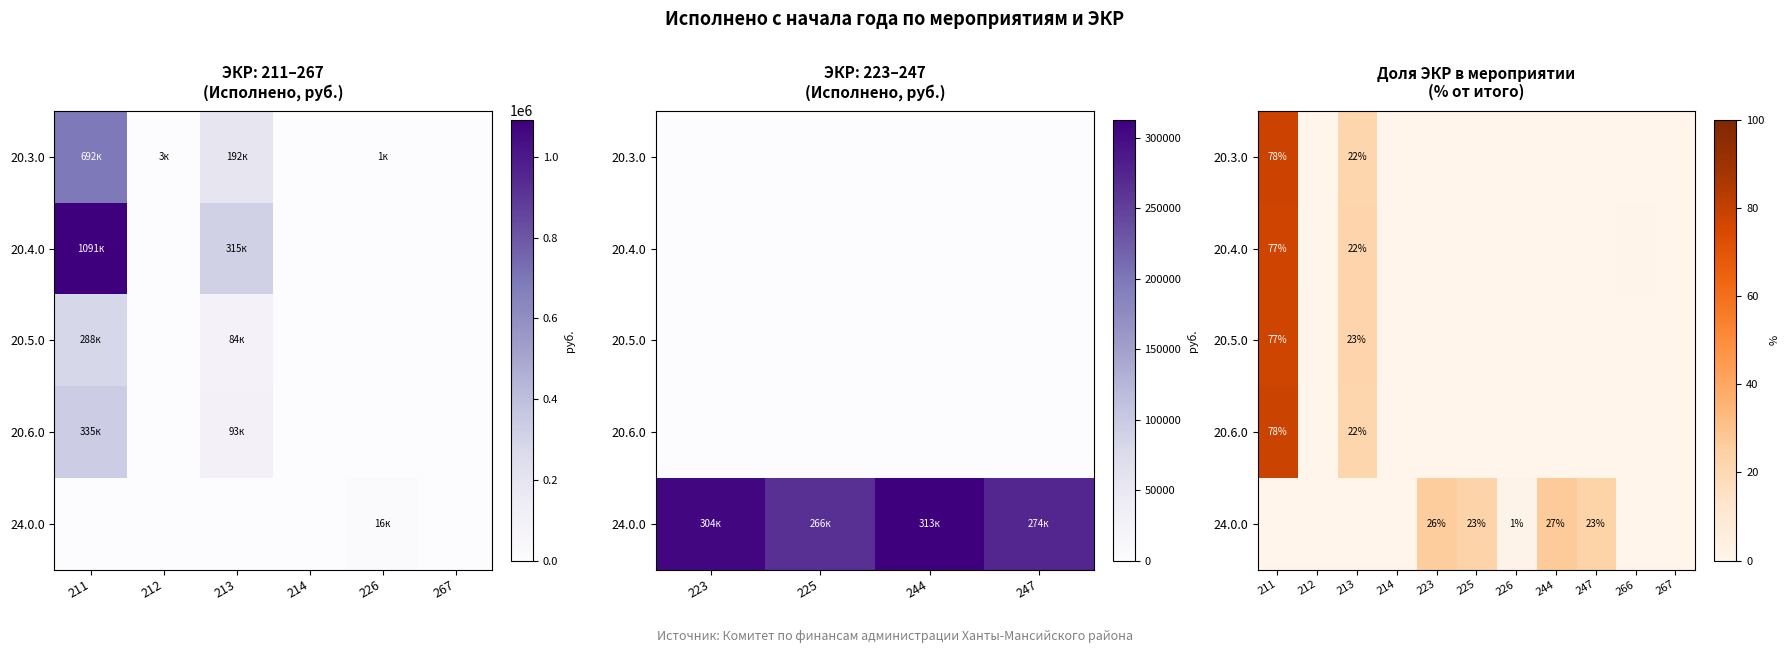

What is the difference between the maximum and second lowest values in the 20.6.0 series?

78.3